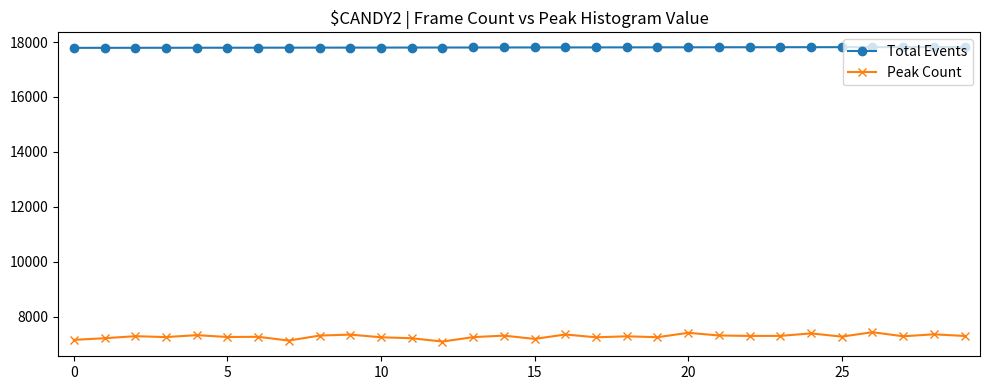

How many data points does each series have?

30